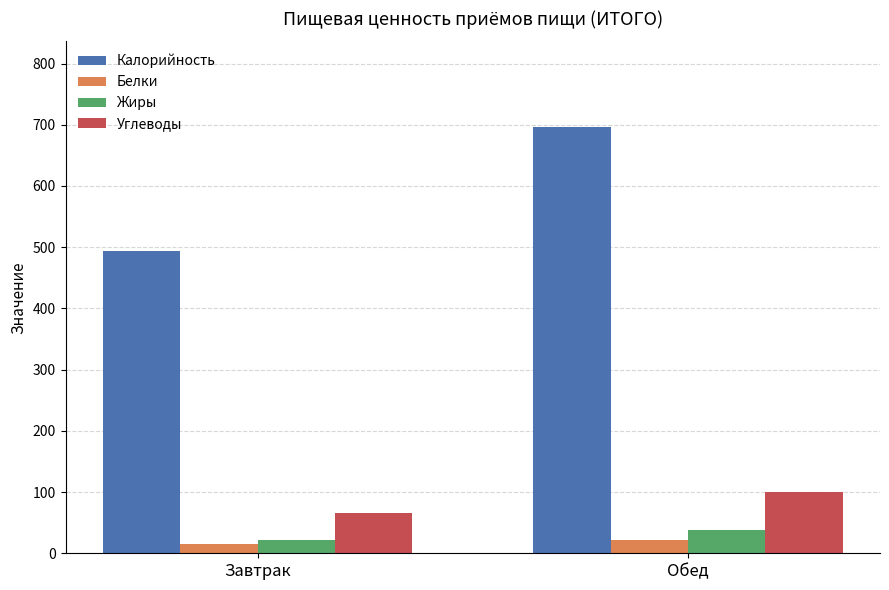

At which label is Калорийность closest to 595?

Завтрак